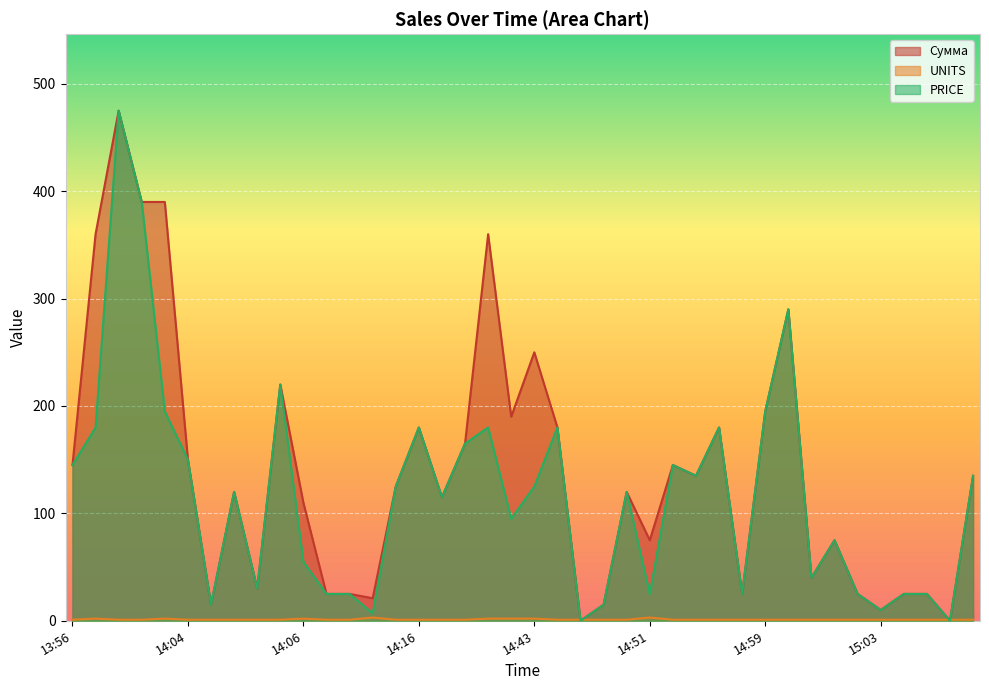

At 15:08, list the series in order from largest to smallest.

UNITS, Сумма, PRICE